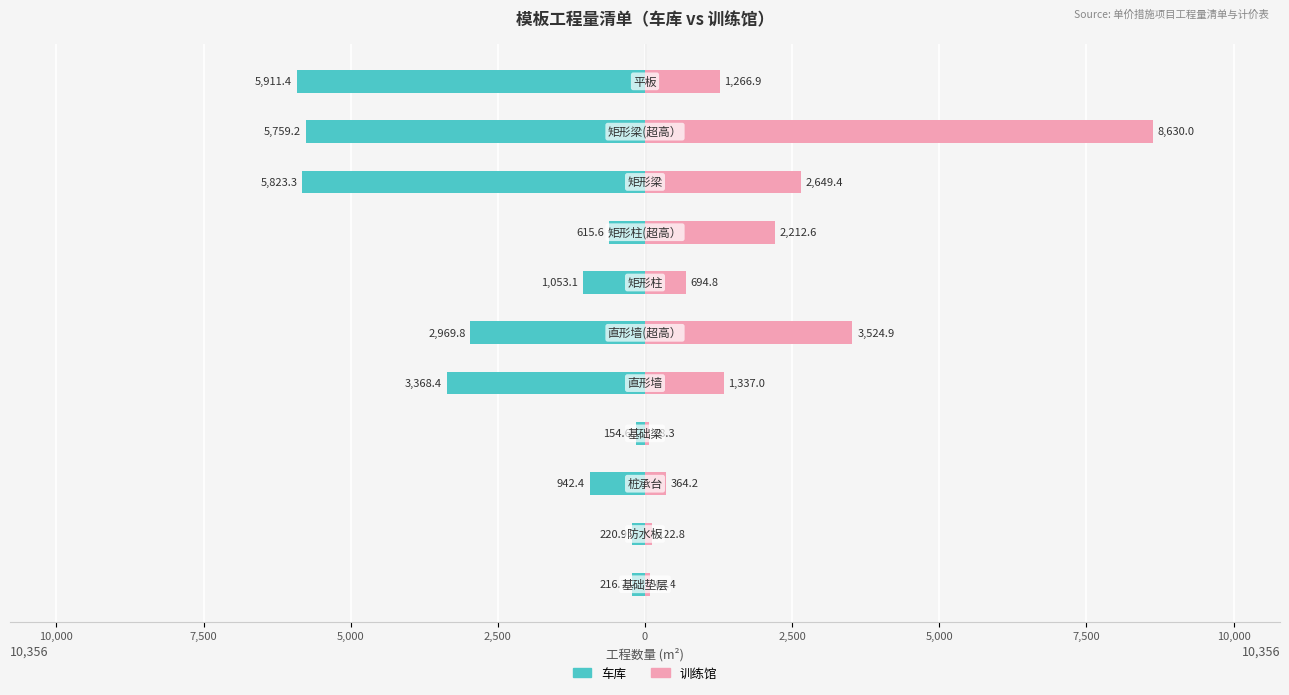

How many bars are there in each group?

2